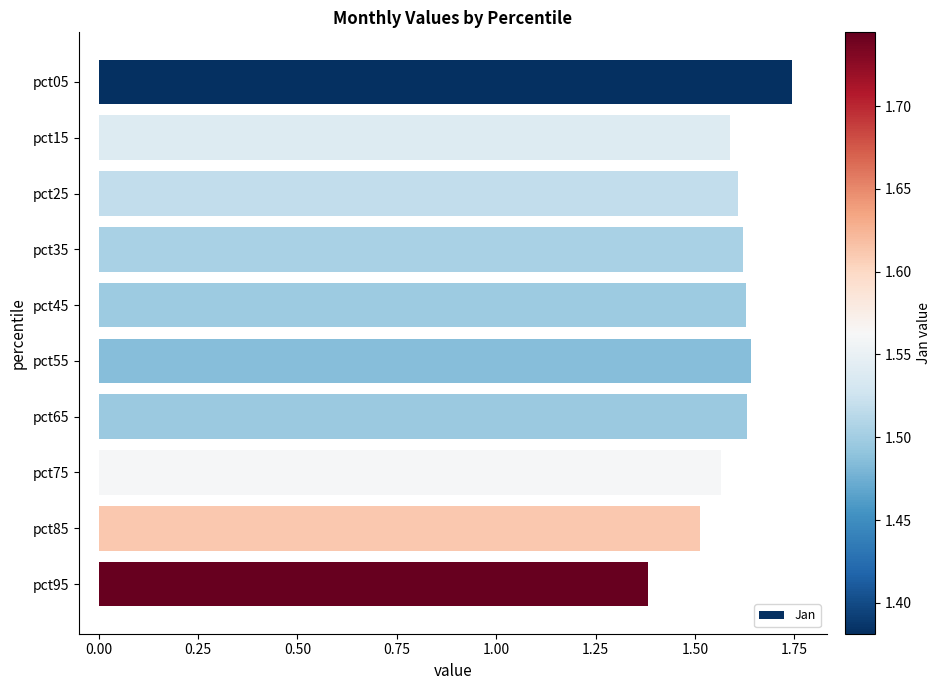

Does the chart contain stacked bars?

No